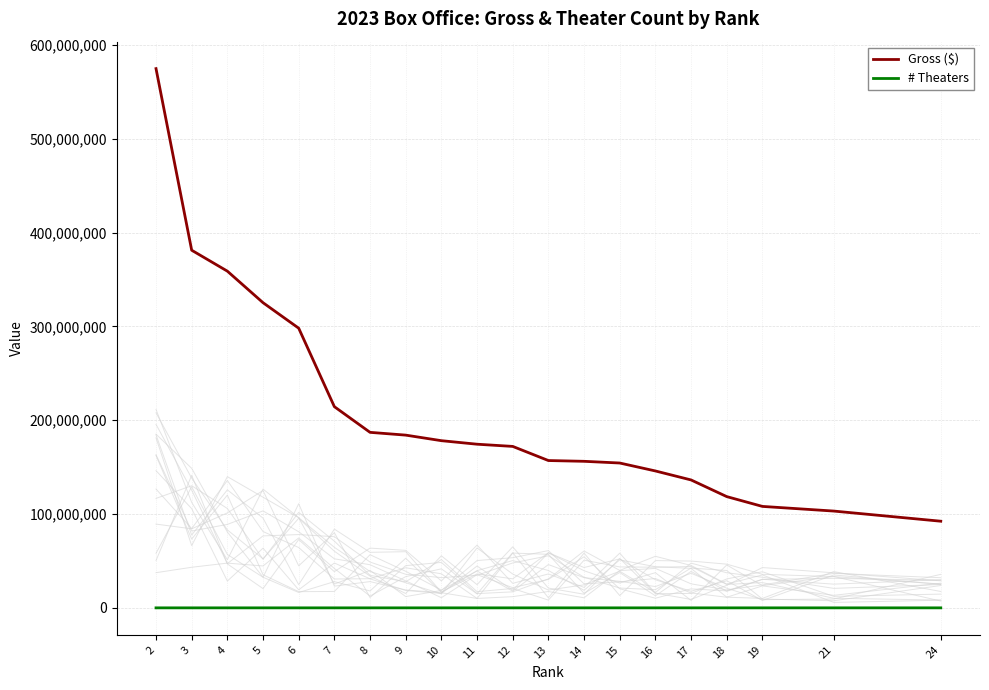

List the series in order of their overall mean, lowest first.

# Theaters, Gross ($)